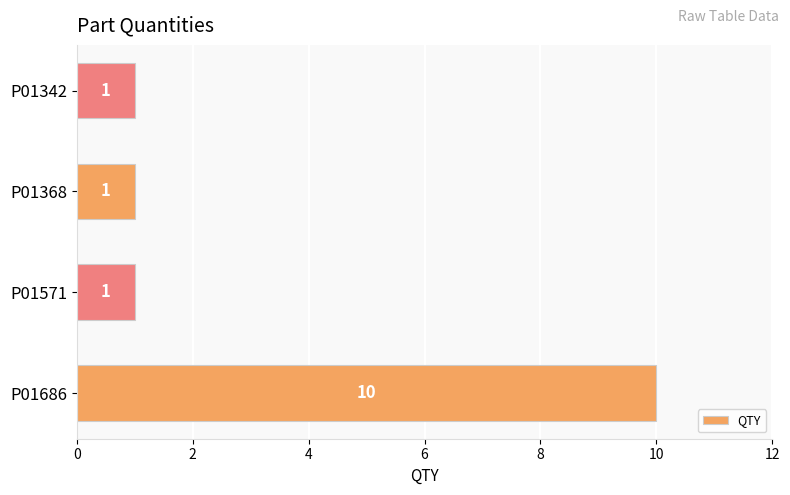

Reading top to bottom, transcribe all the data shown in this chart.

P01342=1	P01368=1	P01571=1	P01686=10